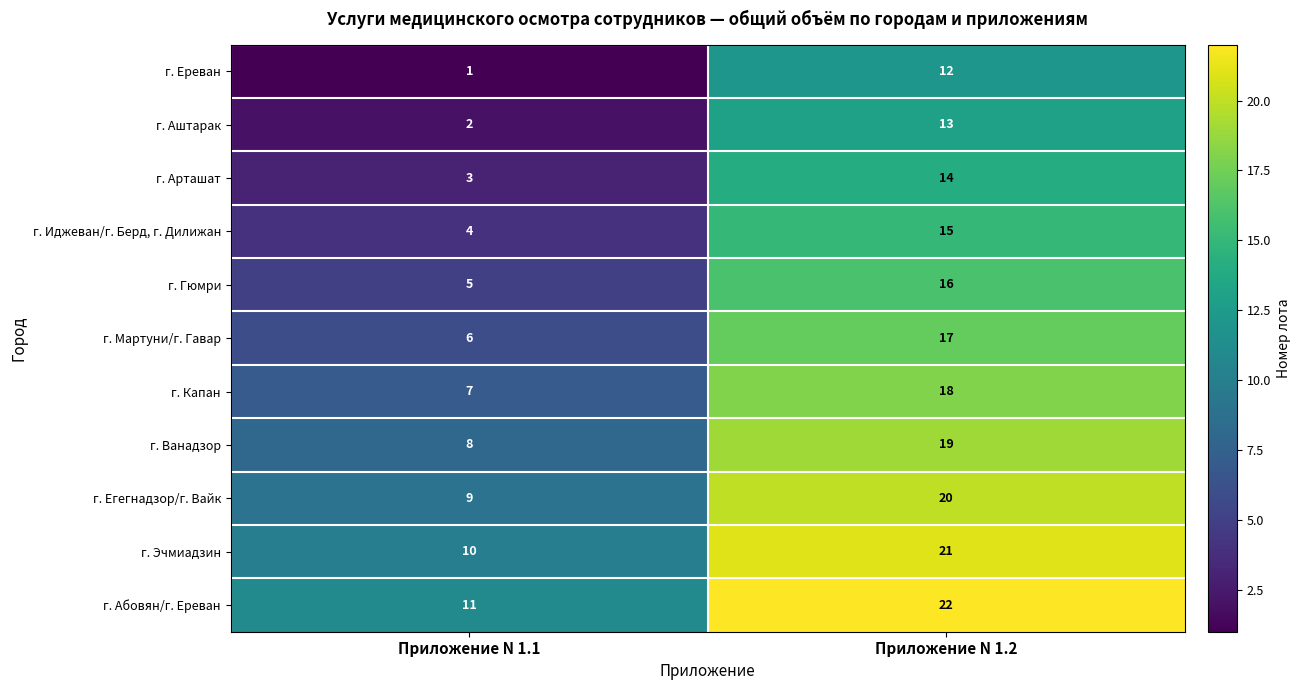

Reading left to right, what are all the values shown in this chart?

г. Ереван: 1	12
г. Аштарак: 2	13
г. Арташат: 3	14
г. Иджеван/г. Берд, г. Дилижан: 4	15
г. Гюмри: 5	16
г. Мартуни/г. Гавар: 6	17
г. Капан: 7	18
г. Ванадзор: 8	19
г. Егегнадзор/г. Вайк: 9	20
г. Эчмиадзин: 10	21
г. Абовян/г. Ереван: 11	22